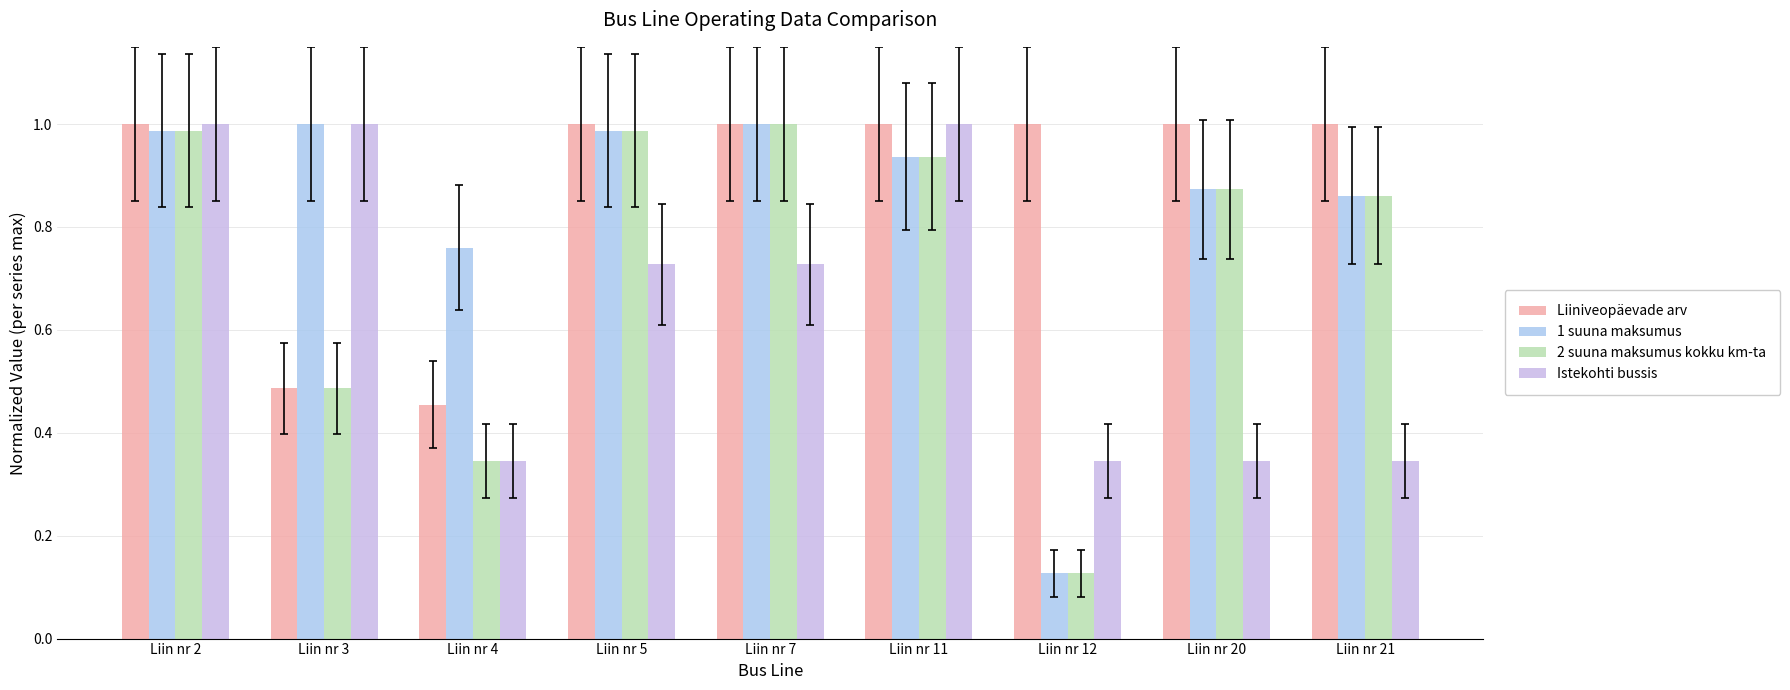

At which category is the sum across all series the highest?

Liin nr 2